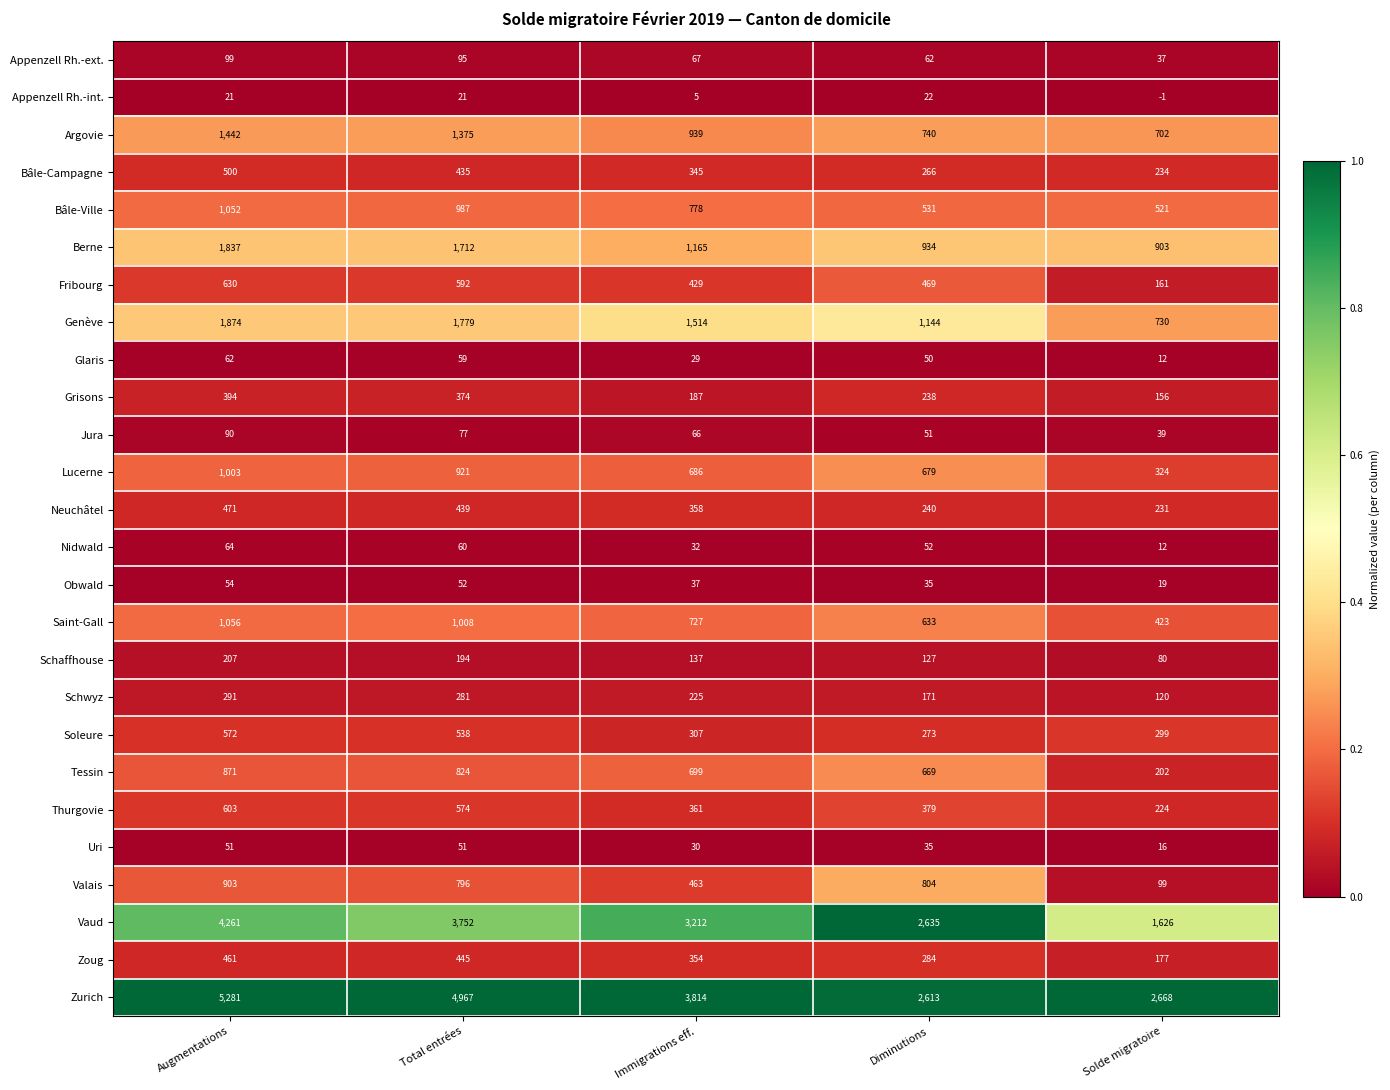

Which series has the widest spread of values?

Zurich